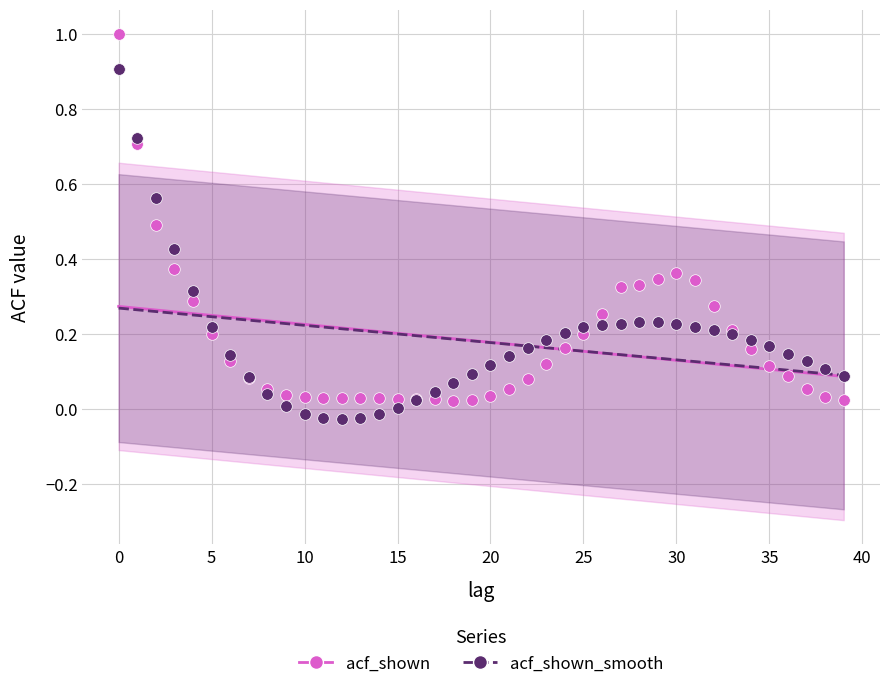

Which series has the widest spread of Y values?

acf_shown